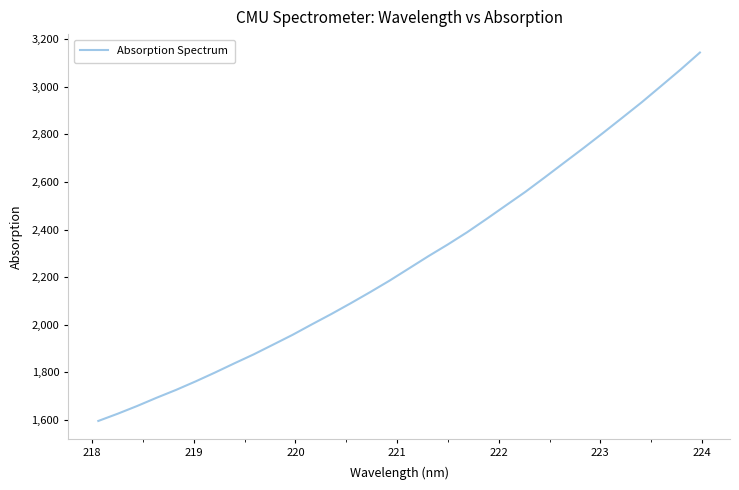

What is the maximum value shown in the chart?

3144.5